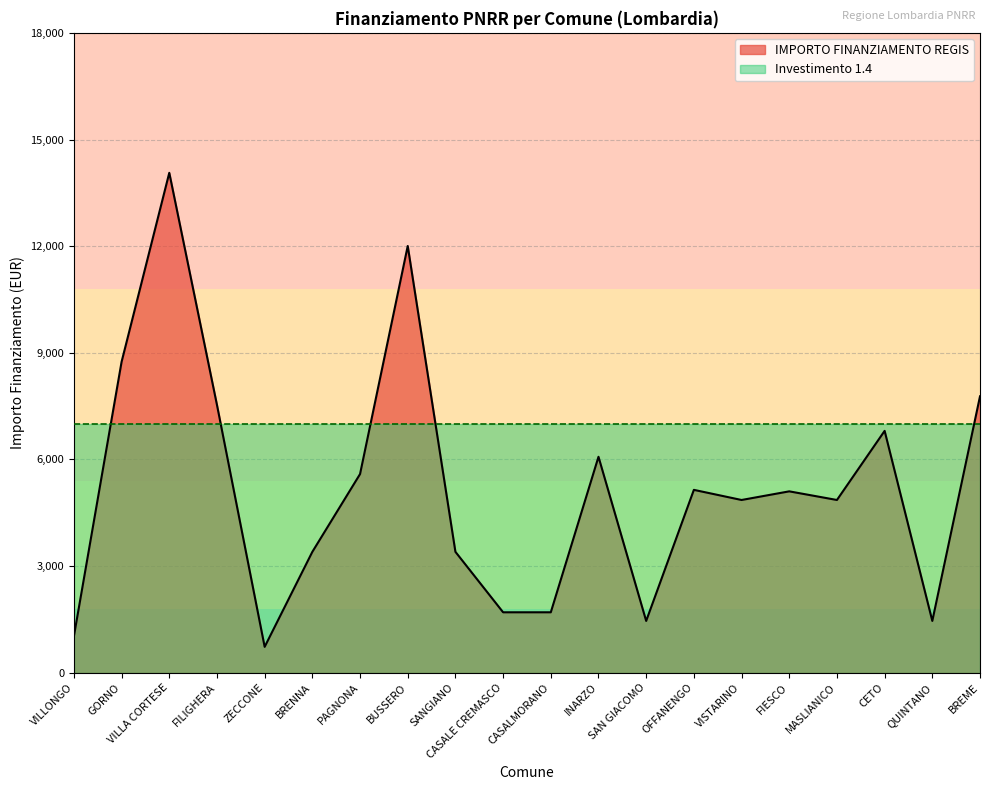

What is the difference between the maximum and minimum values?

13334